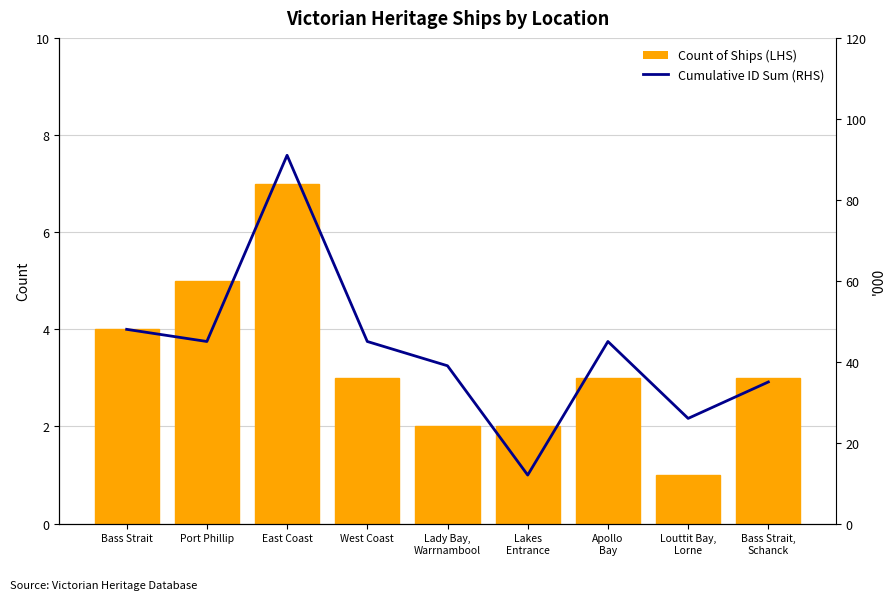

What is the label of the 5th bar from the right?

Lady Bay,
Warrnambool